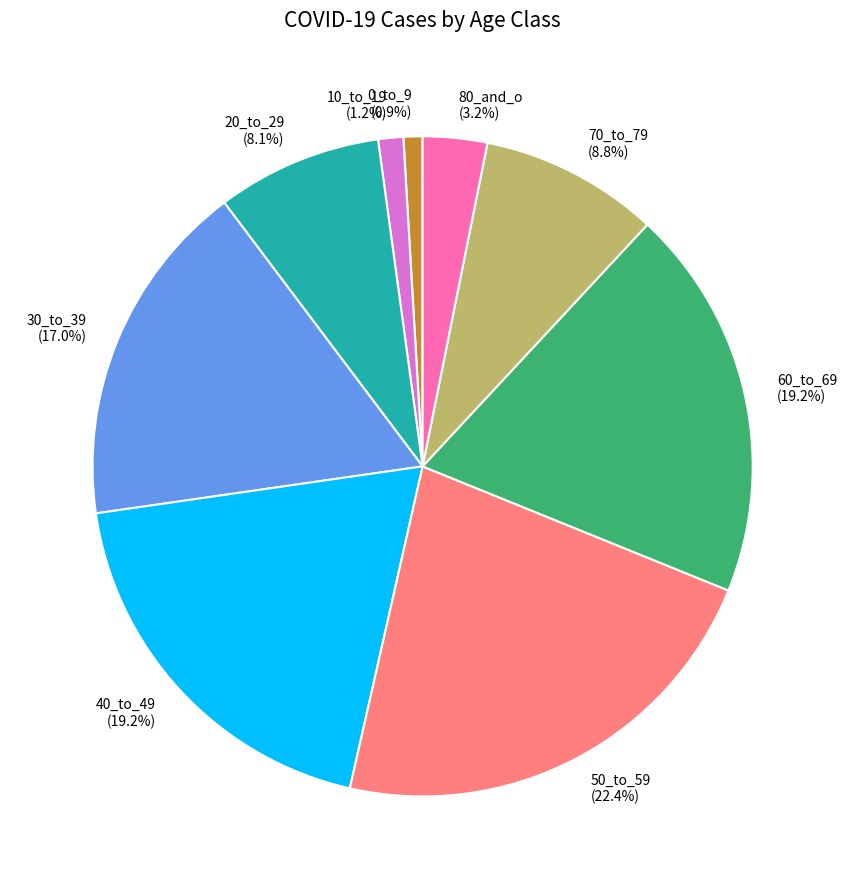

Does 60_to_69 represent more than half of the total?

No